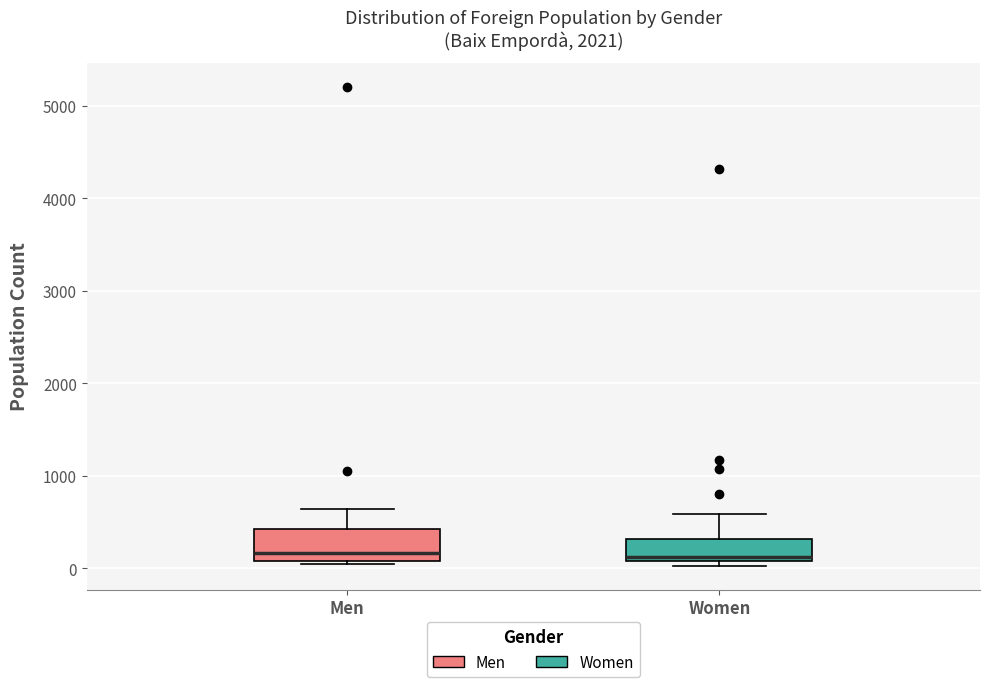

Comparing the boxes themselves (not the whiskers), which one is the tallest?

Men